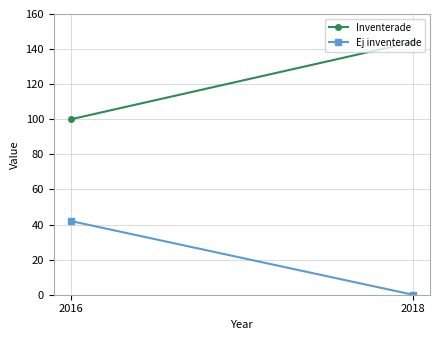

The Inventerade series shows 100 at 2016. True or false?

True